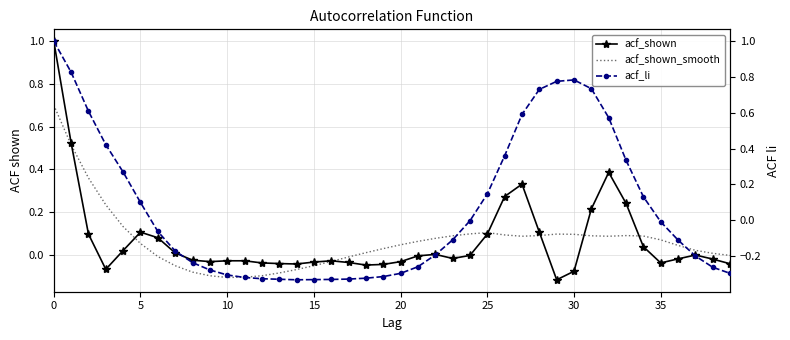

How many data points in acf_shown_smooth are less than 0?

13